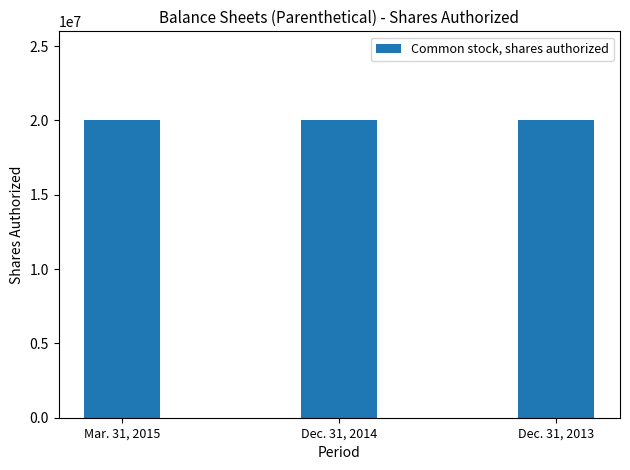

What is the label of the 1st bar from the right?

Common stock, shares authorized